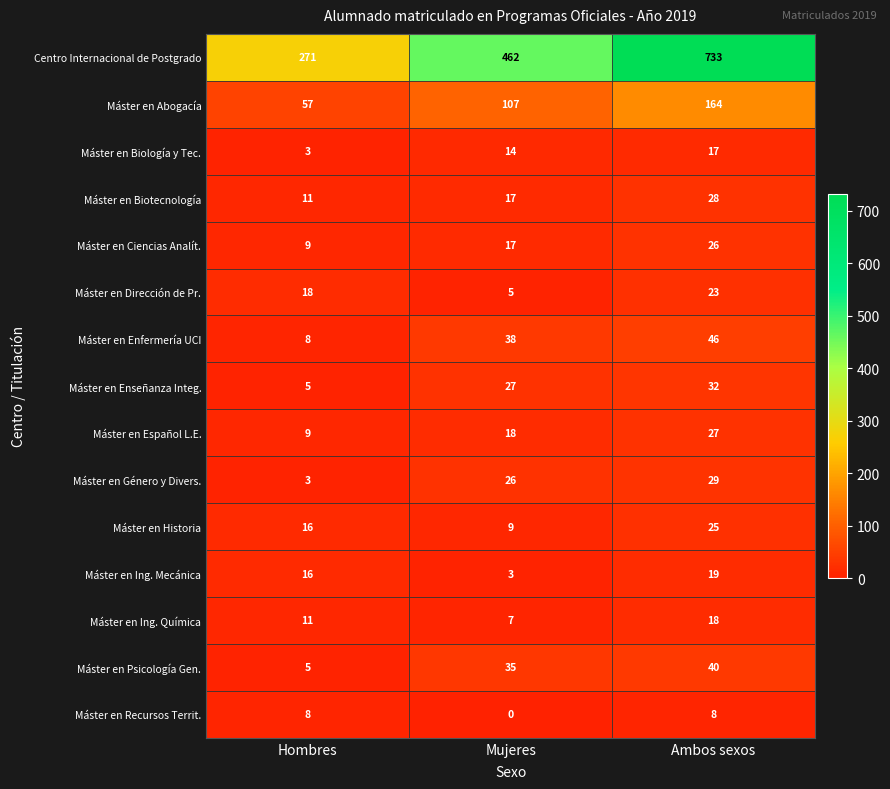

At which label is Máster en Psicología Gen. closest to 22?

Mujeres